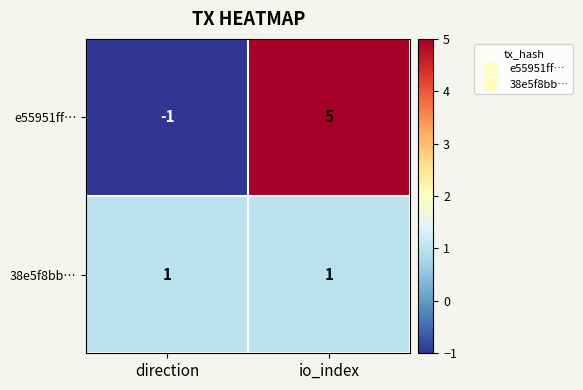

Where is e55951ff… nearest to the value 2?

direction